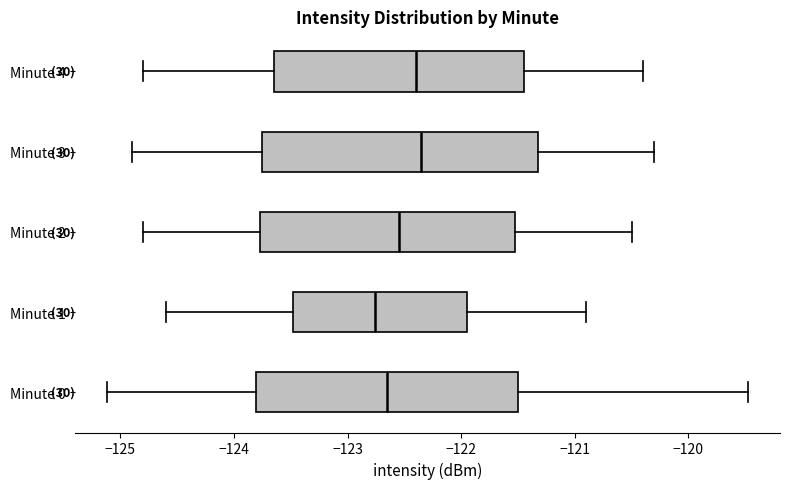

Which box is the widest, from its left edge to its right edge?

Minute 3